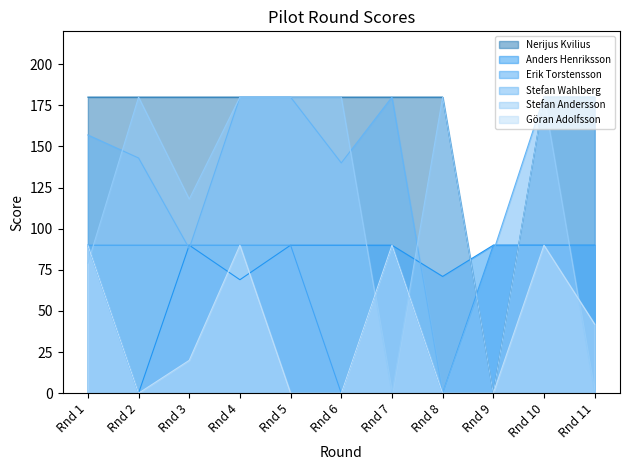

Is the value of Stefan Wahlberg at Rnd 11 greater than the value of Göran Adolfsson at Rnd 3?

Yes